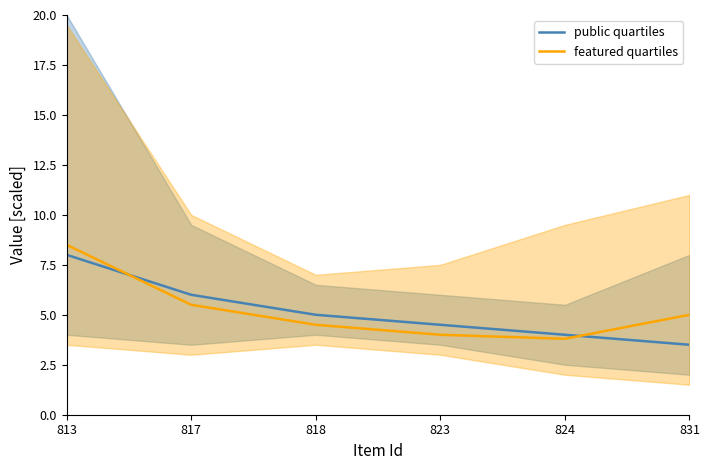

After their last crossing, which series has the higher values: featured median or public median?

featured median